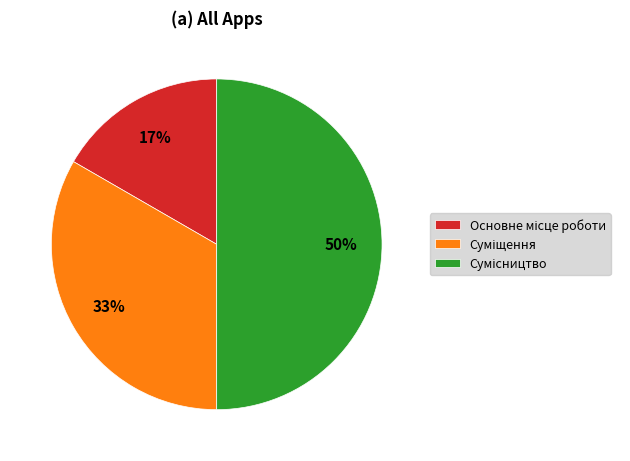

To the nearest percent, what is the difference between the largest and smallest slice percentages?

33%